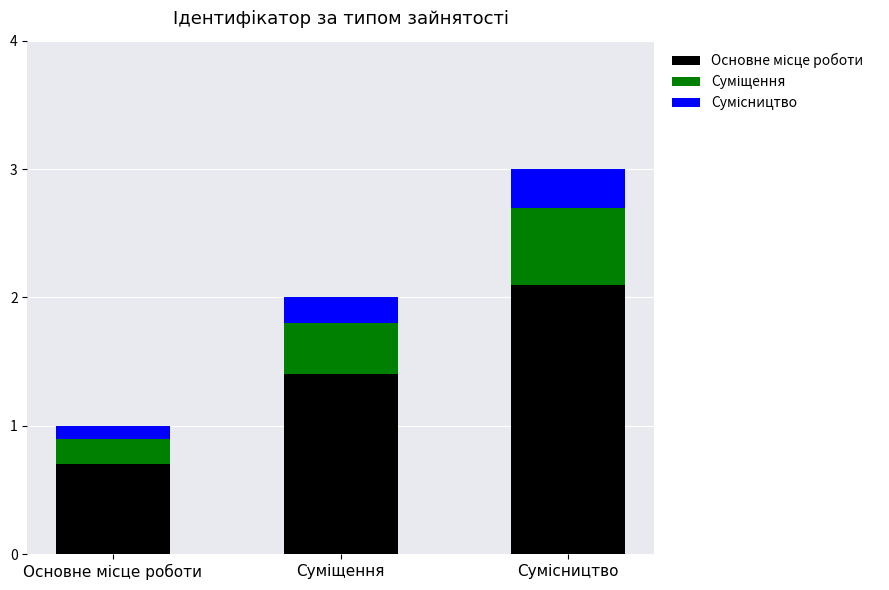

Count the number of data series in this chart.

3